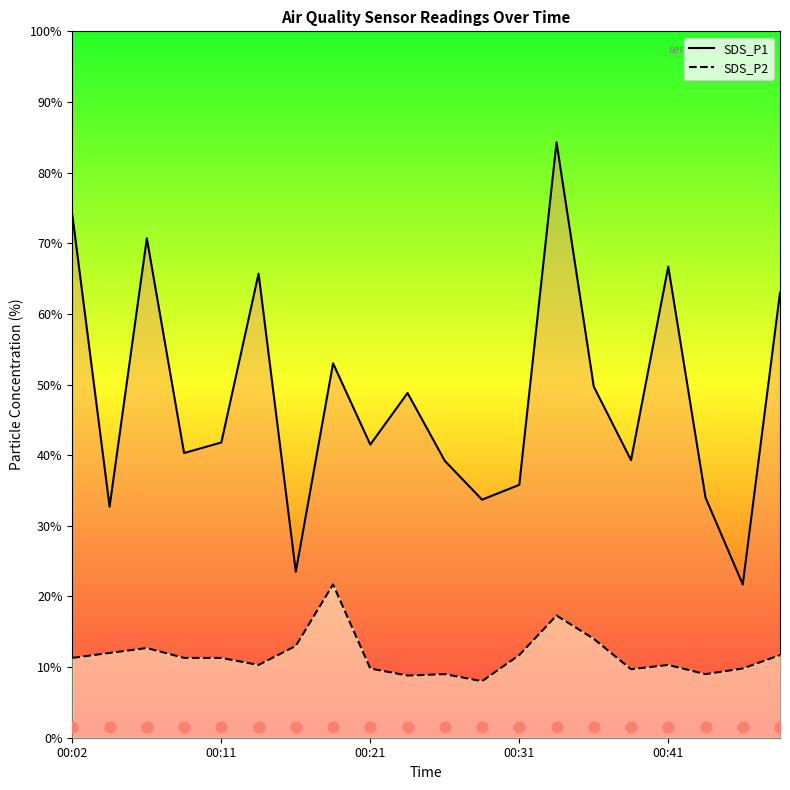

What are all the series names shown in the legend?

SDS_P1, SDS_P2